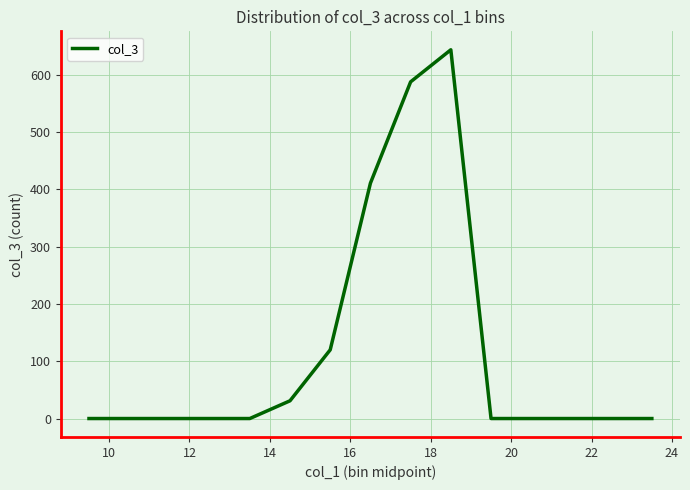

Reading right to left, list all the values displayed in this chart.

0	0	0	0	0	644	588	411	120	31	0	0	0	0	0